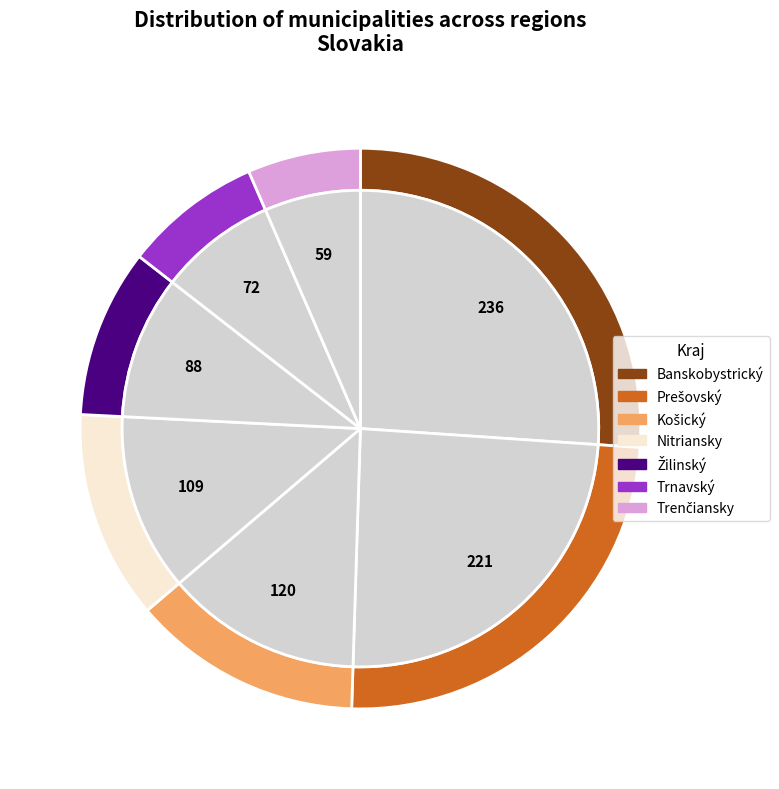

Between Nitriansky and Košický, which is larger?

Košický